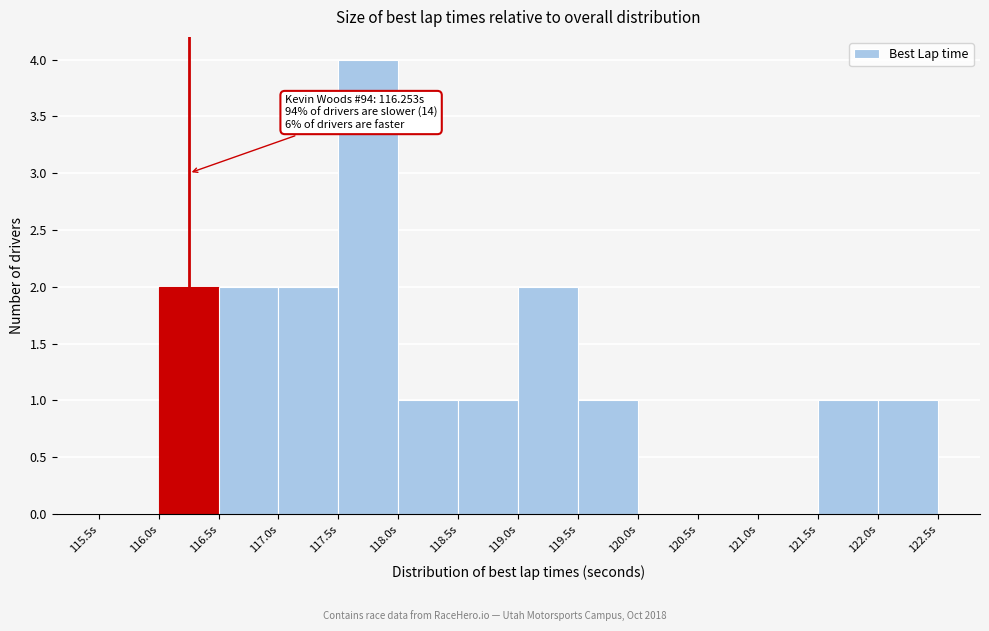

Which range on the x-axis has the tallest bar?

117.5 to 118.0